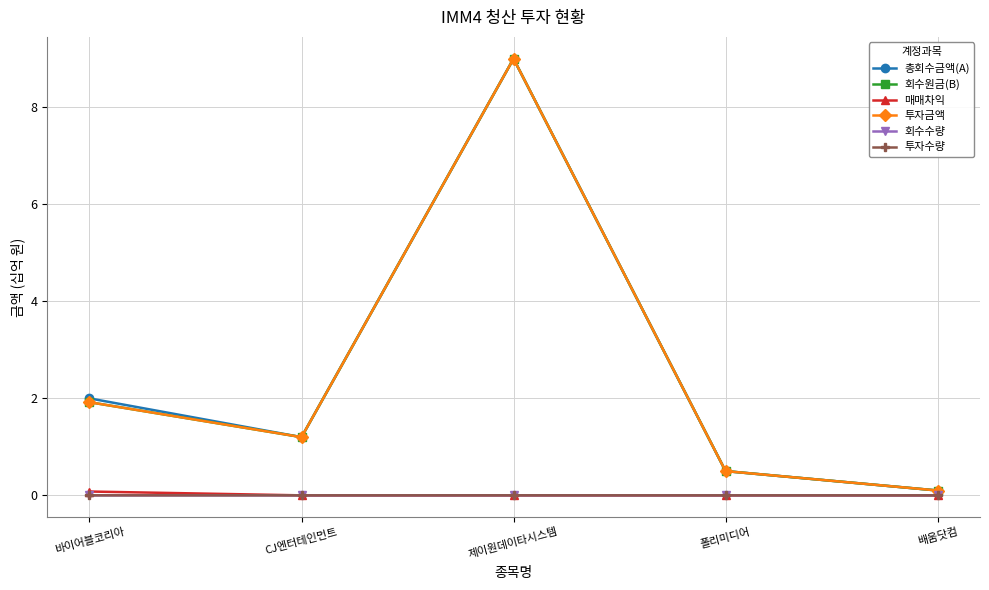

Rank the series at 제이원데이타시스템 from lowest to highest value.

매매차익, 회수수량, 투자수량, 총회수금액(A), 회수원금(B), 투자금액